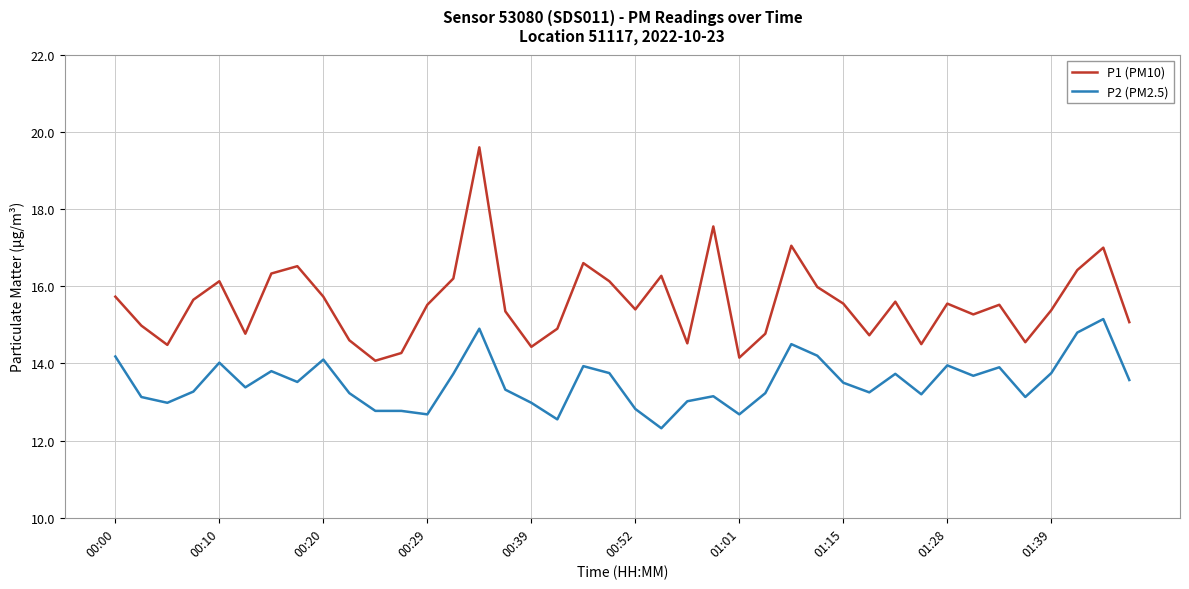

What is the smallest value displayed?

12.3